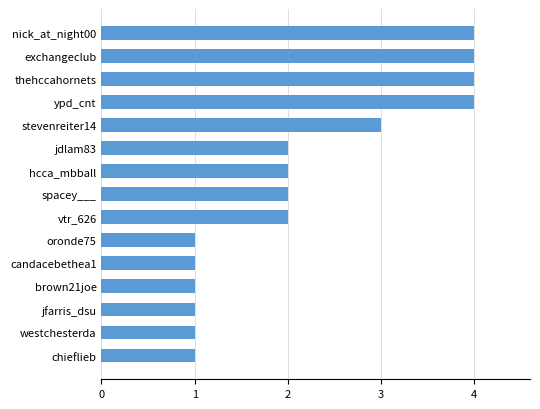

Is it true that the value at nick_at_night00 is 4?

True